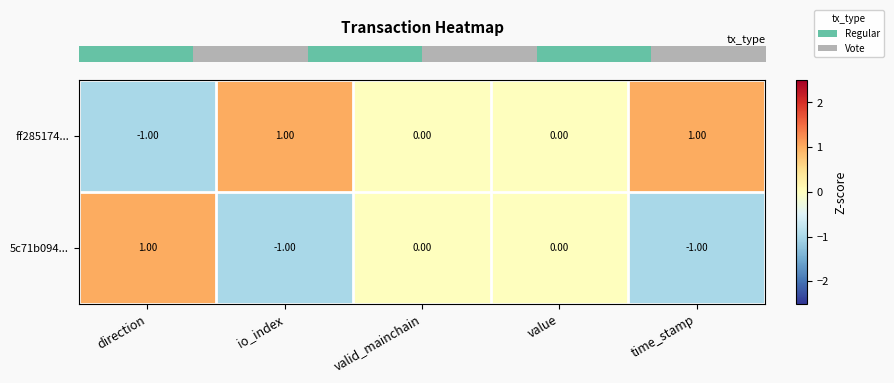

Is the value of 5c71b094... at io_index greater than the value of ff285174... at time_stamp?

No